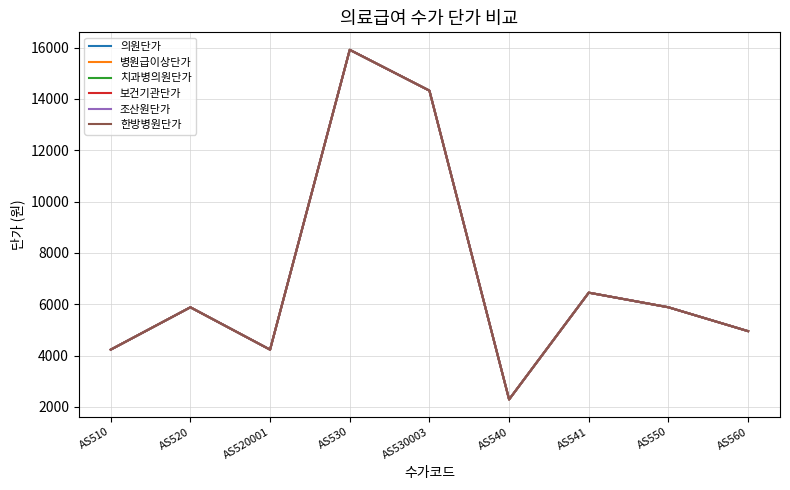

What is the label of the 8th point from the right?

AS520